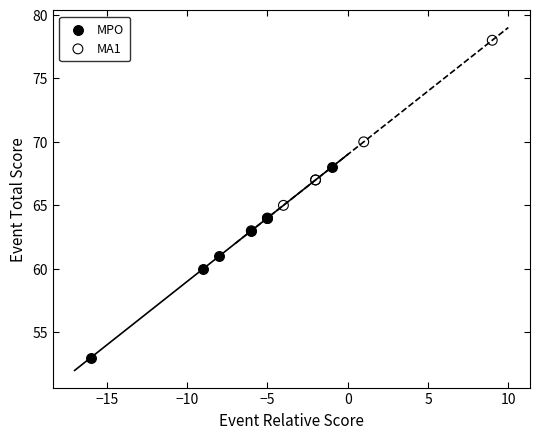

Which series contains the highest Y value?

MA1